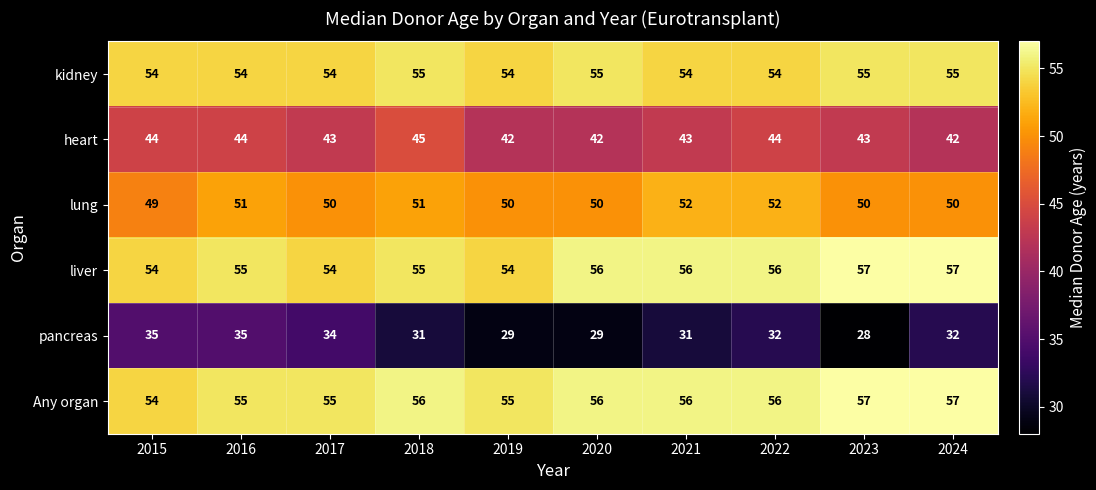

Is it true that Any organ equals 57 at 2023?

True